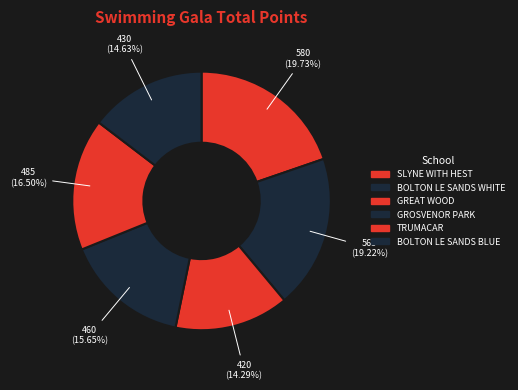

How many slices are in this pie chart?

6